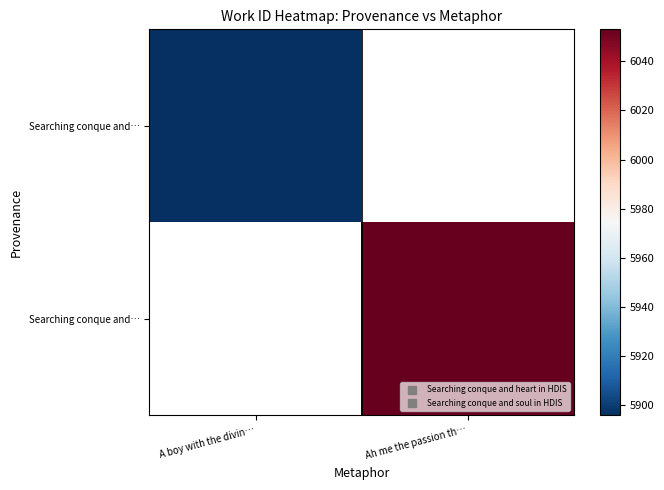

Between Ah me the passion th… and A boy with the divin…, which is larger?

A boy with the divin…